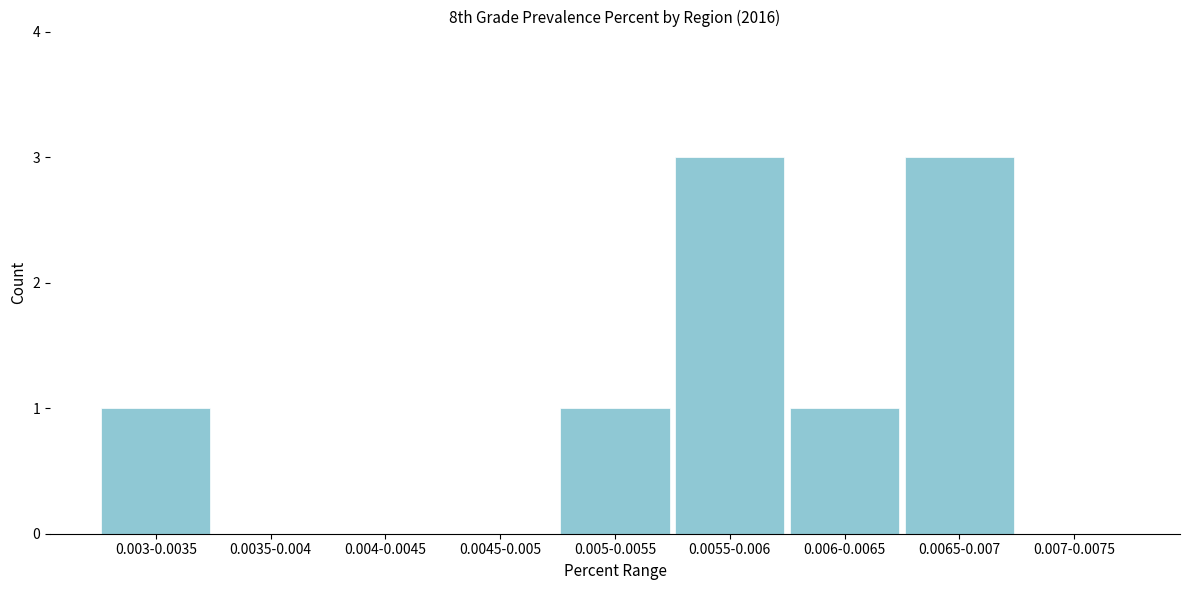

Reading left to right, extract all data points from this chart.

0.003-0.0035=1	0.0035-0.004=0	0.004-0.0045=0	0.0045-0.005=0	0.005-0.0055=1	0.0055-0.006=3	0.006-0.0065=1	0.0065-0.007=3	0.007-0.0075=0